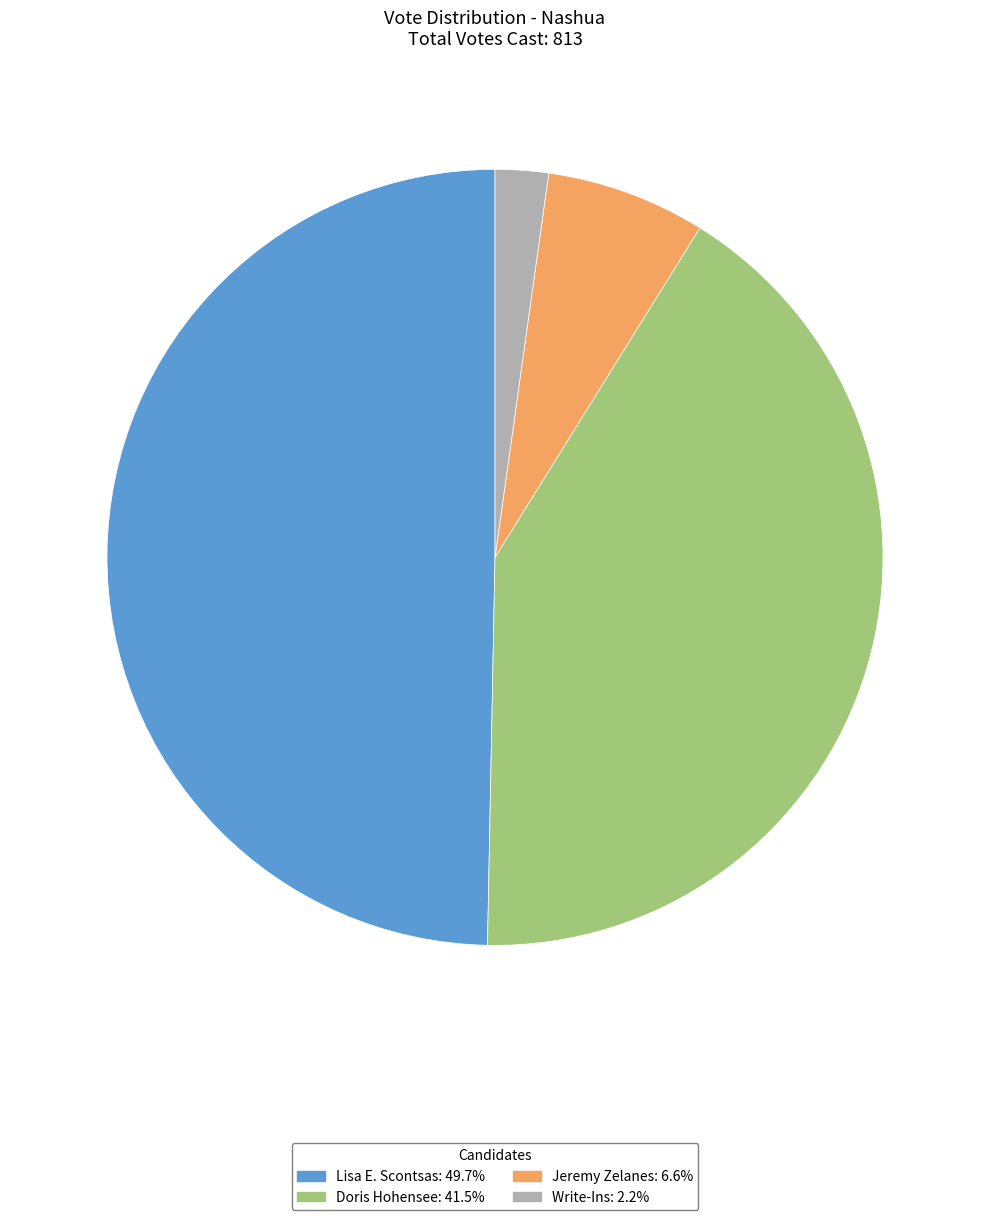

Rank the categories by value from lowest to highest.

Write-Ins, Jeremy Zelanes, Doris Hohensee, Lisa E. Scontsas